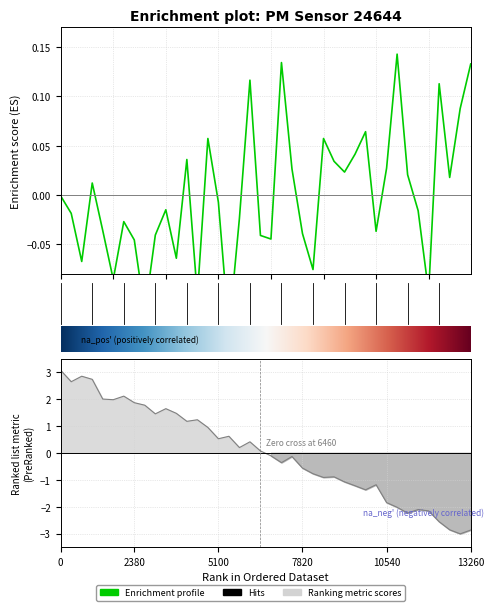

What is the value of the 39th point from the left?

0.1